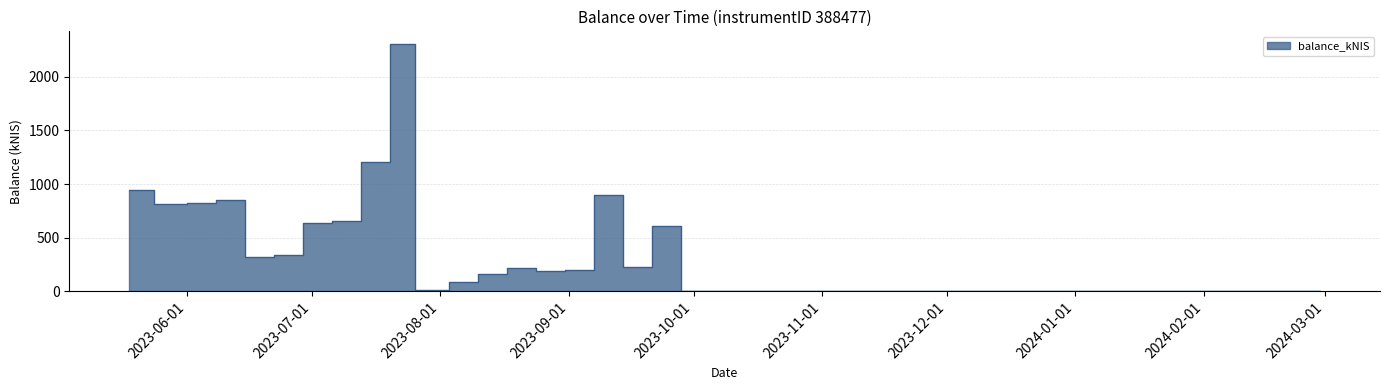

What is the label of the 3rd point from the right?

2023-11-02